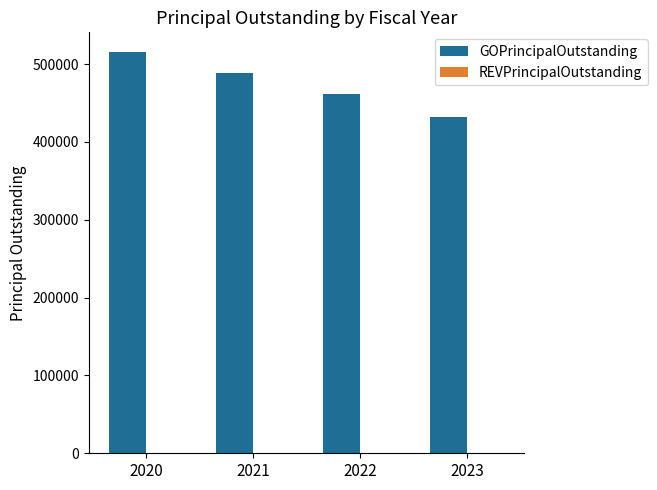

How many distinct data groups are displayed?

1